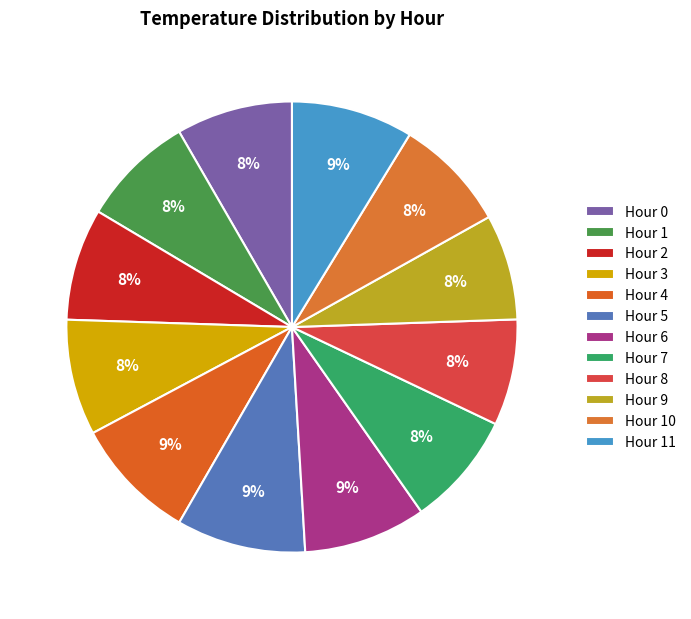

How many slices are in this pie chart?

12